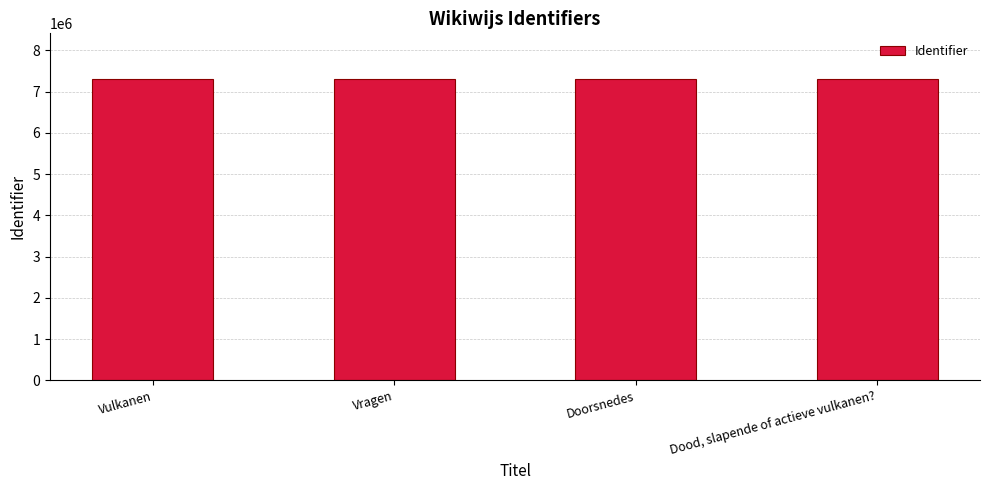

List the labels in order of value, smallest first.

Vulkanen, Vragen, Doorsnedes, Dood, slapende of actieve vulkanen?